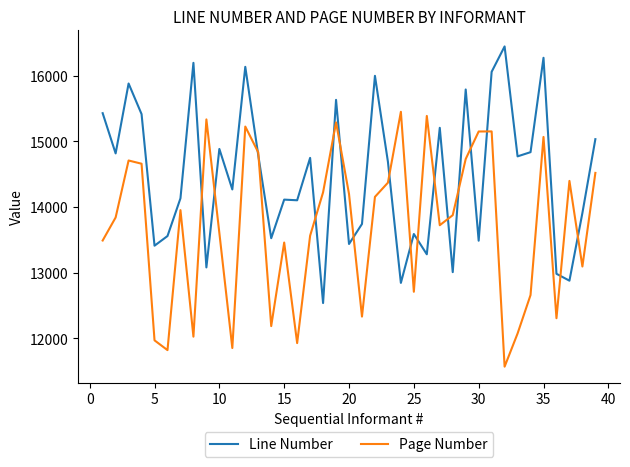

Rank the series by their maximum value, from highest to lowest.

Line Number, Page Number